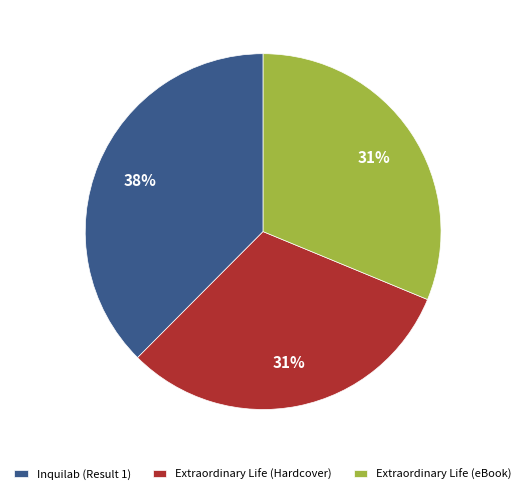

To the nearest percent, what is the combined percentage of Inquilab (Result 1) and Extraordinary Life (Hardcover)?

69%